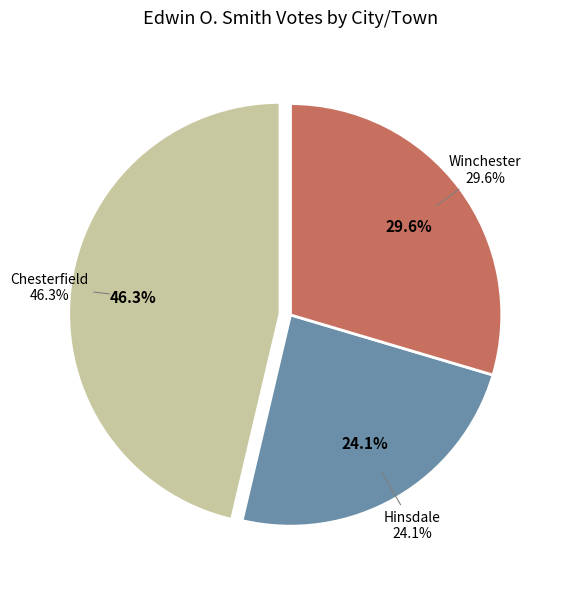

To the nearest percent, what is the combined percentage of Winchester and Chesterfield?

76%